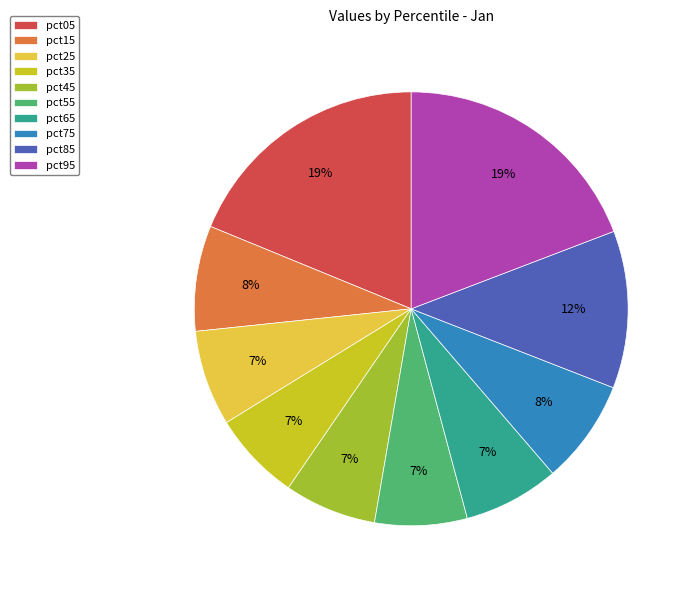

True or false: pct25 accounts for 7% of the total.

True